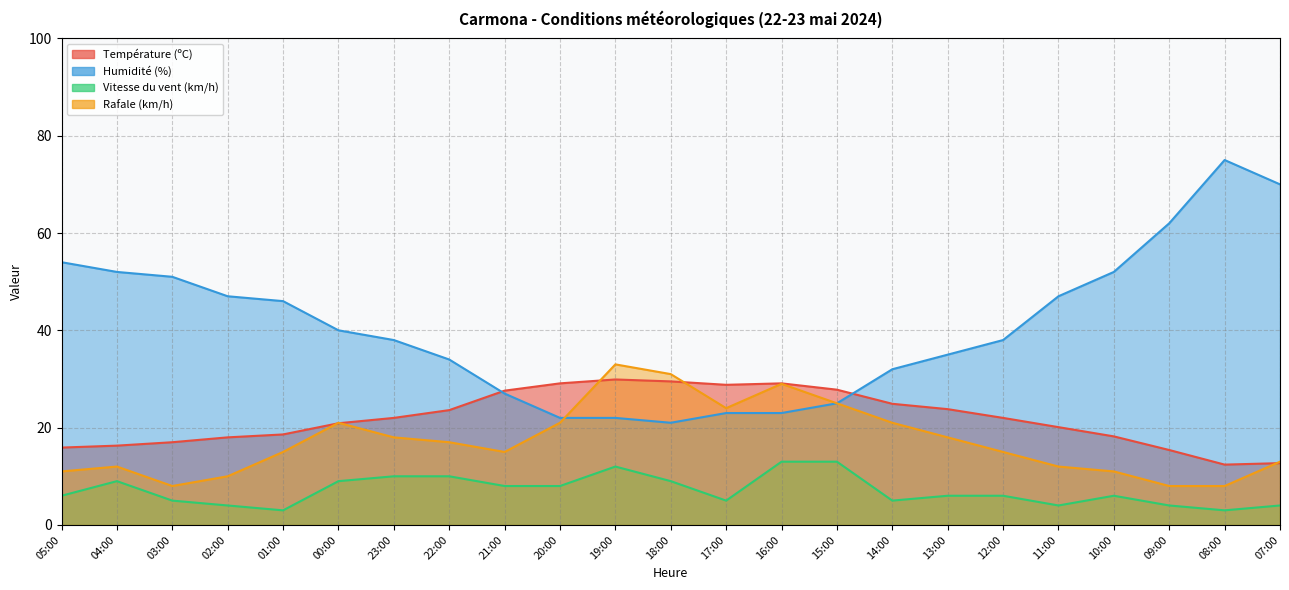

The Rafale (km/h) series shows 18.0 at 13:00. True or false?

True